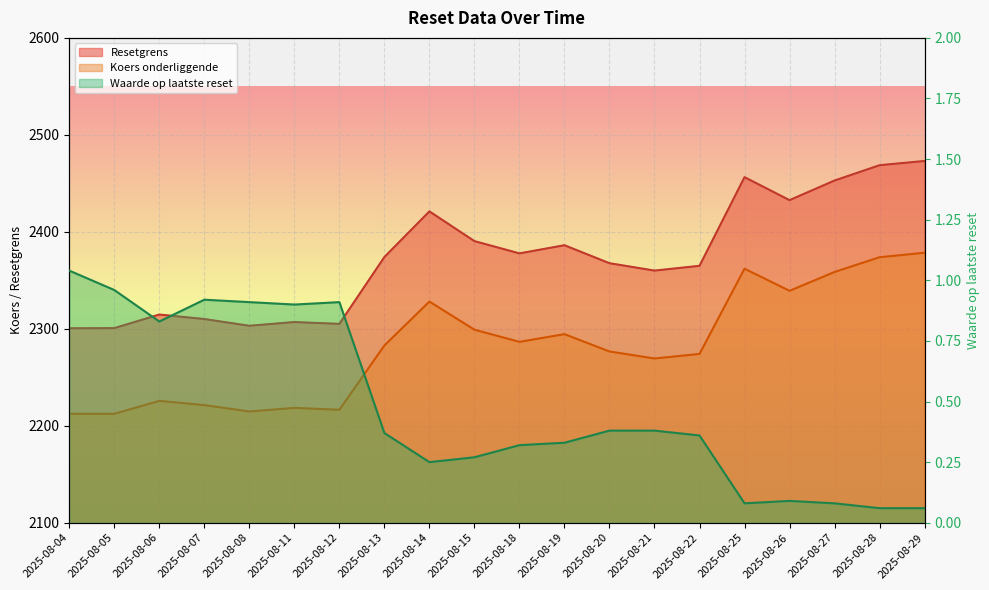

What is the highest value of the Koers onderliggende series?

2378.4